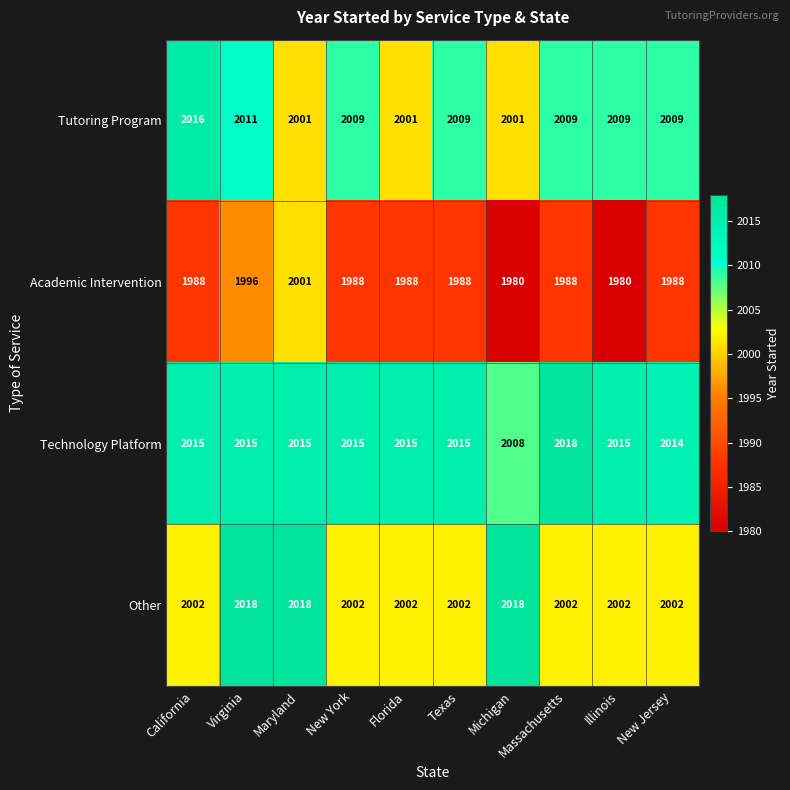

At how many categories does at least one series exceed 1991?

10